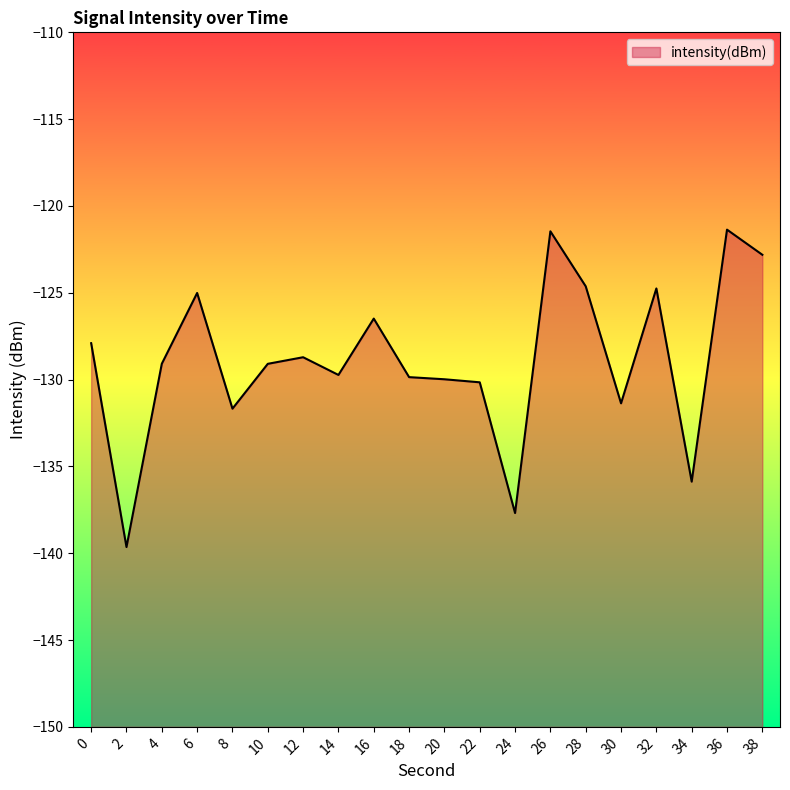

Which category has the lowest value across all series?

2